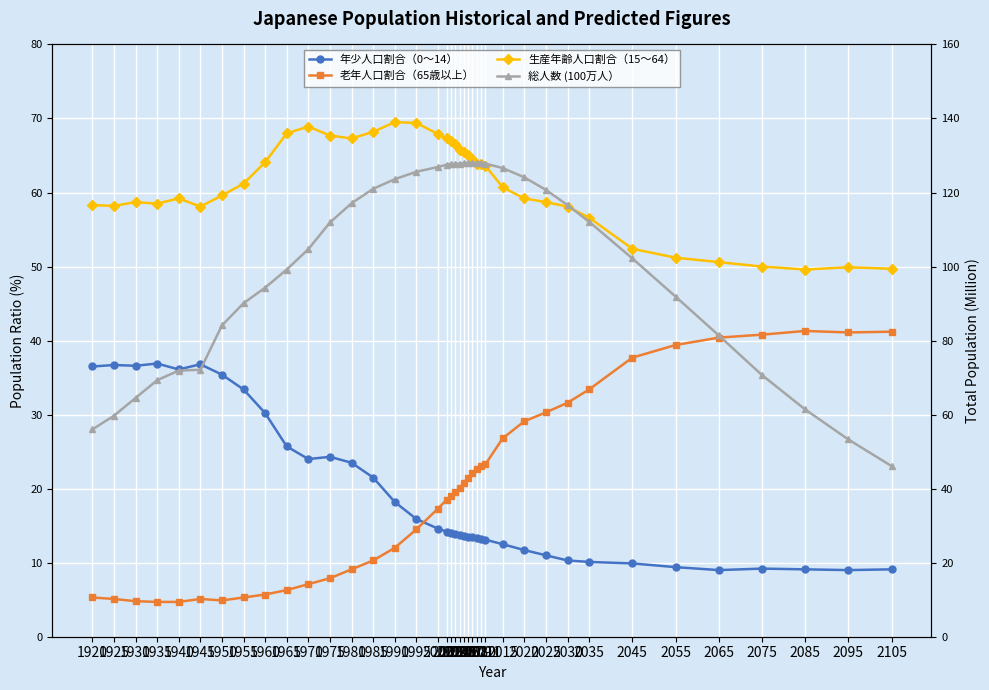

After their last crossing, which series has the higher values: 年少人口割合（0～14） or 老年人口割合（65歳以上）?

老年人口割合（65歳以上）